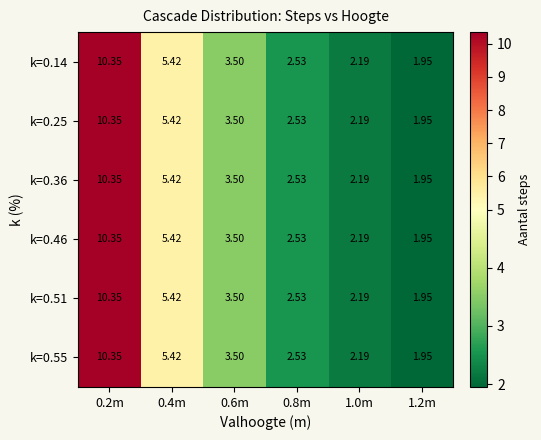

How many data points in k=0.51 are less than 3?

3